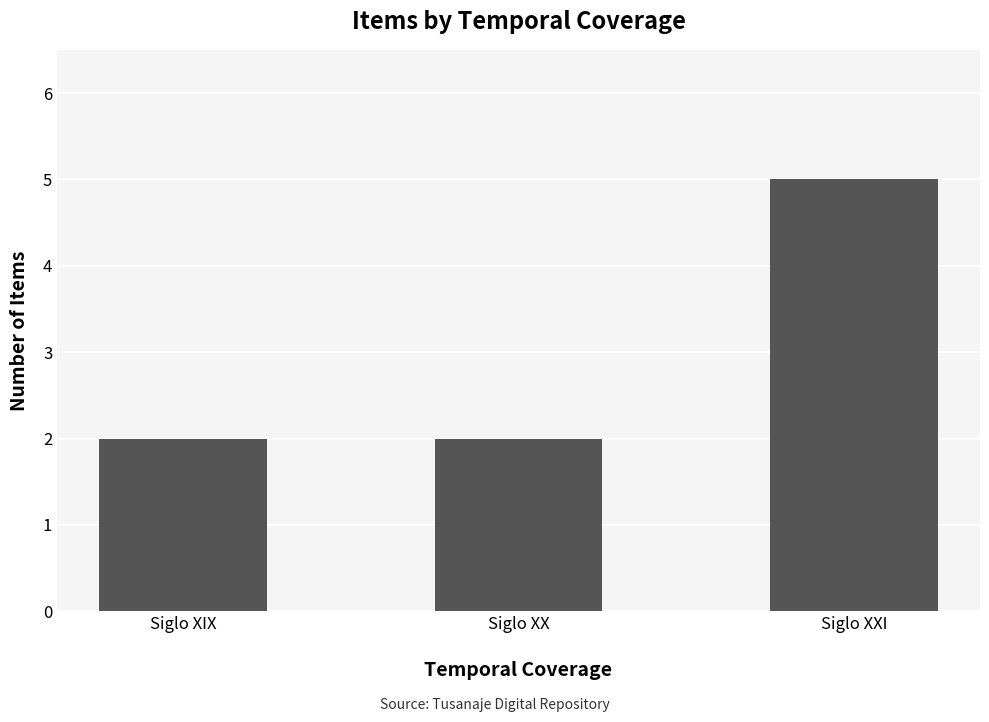

What is the greatest value displayed?

5